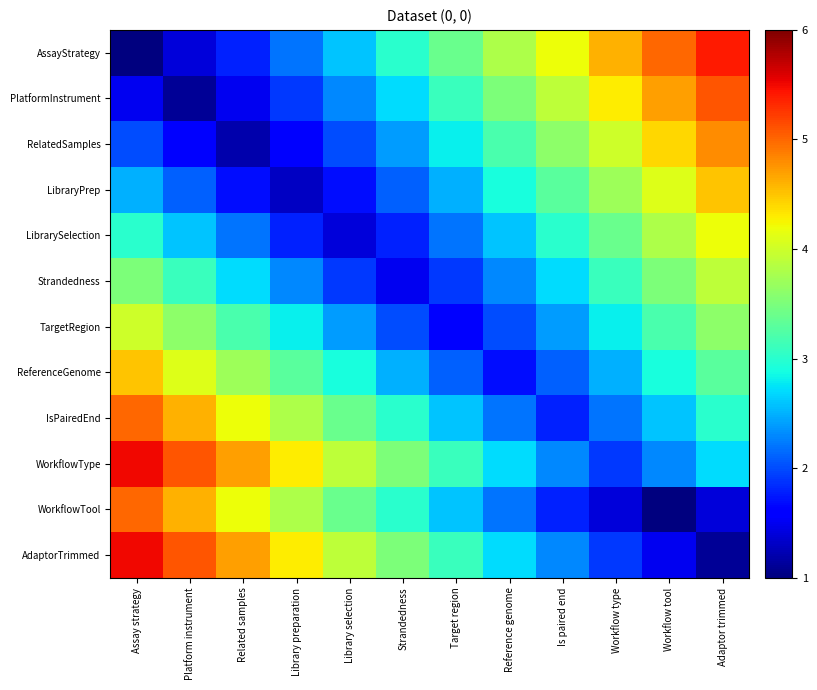

Reading left to right, what are all the values shown in this chart?

AssayStrategy: Assay strategy=1.0	Platform instrument=1.4	Related samples=1.8	Library preparation=2.2	Library selection=2.6	Strandedness=3.0	Target region=3.4	Reference genome=3.8	Is paired end=4.2	Workflow type=4.6	Workflow tool=5.0	Adaptor trimmed=5.4
PlatformInstrument: Assay strategy=1.5	Platform instrument=1.1	Related samples=1.5	Library preparation=1.9	Library selection=2.3	Strandedness=2.7	Target region=3.1	Reference genome=3.5	Is paired end=3.9	Workflow type=4.3	Workflow tool=4.7	Adaptor trimmed=5.1
RelatedSamples: Assay strategy=2.0	Platform instrument=1.6	Related samples=1.2	Library preparation=1.6	Library selection=2.0	Strandedness=2.4	Target region=2.8	Reference genome=3.2	Is paired end=3.6	Workflow type=4.0	Workflow tool=4.4	Adaptor trimmed=4.8
LibraryPrep: Assay strategy=2.5	Platform instrument=2.1	Related samples=1.7	Library preparation=1.3	Library selection=1.7	Strandedness=2.1	Target region=2.5	Reference genome=2.9	Is paired end=3.3	Workflow type=3.7	Workflow tool=4.1	Adaptor trimmed=4.5
LibrarySelection: Assay strategy=3.0	Platform instrument=2.6	Related samples=2.2	Library preparation=1.8	Library selection=1.4	Strandedness=1.8	Target region=2.2	Reference genome=2.6	Is paired end=3.0	Workflow type=3.4	Workflow tool=3.8	Adaptor trimmed=4.2
Strandedness: Assay strategy=3.5	Platform instrument=3.1	Related samples=2.7	Library preparation=2.3	Library selection=1.9	Strandedness=1.5	Target region=1.9	Reference genome=2.3	Is paired end=2.7	Workflow type=3.1	Workflow tool=3.5	Adaptor trimmed=3.9
TargetRegion: Assay strategy=4.0	Platform instrument=3.6	Related samples=3.2	Library preparation=2.8	Library selection=2.4	Strandedness=2.0	Target region=1.6	Reference genome=2.0	Is paired end=2.4	Workflow type=2.8	Workflow tool=3.2	Adaptor trimmed=3.6
ReferenceGenome: Assay strategy=4.5	Platform instrument=4.1	Related samples=3.7	Library preparation=3.3	Library selection=2.9	Strandedness=2.5	Target region=2.1	Reference genome=1.7	Is paired end=2.1	Workflow type=2.5	Workflow tool=2.9	Adaptor trimmed=3.3
IsPairedEnd: Assay strategy=5.0	Platform instrument=4.6	Related samples=4.2	Library preparation=3.8	Library selection=3.4	Strandedness=3.0	Target region=2.6	Reference genome=2.2	Is paired end=1.8	Workflow type=2.2	Workflow tool=2.6	Adaptor trimmed=3.0
WorkflowType: Assay strategy=5.5	Platform instrument=5.1	Related samples=4.7	Library preparation=4.3	Library selection=3.9	Strandedness=3.5	Target region=3.1	Reference genome=2.7	Is paired end=2.3	Workflow type=1.9	Workflow tool=2.3	Adaptor trimmed=2.7
WorkflowTool: Assay strategy=5.0	Platform instrument=4.6	Related samples=4.2	Library preparation=3.8	Library selection=3.4	Strandedness=3.0	Target region=2.6	Reference genome=2.2	Is paired end=1.8	Workflow type=1.4	Workflow tool=1.0	Adaptor trimmed=1.4
AdaptorTrimmed: Assay strategy=5.5	Platform instrument=5.1	Related samples=4.7	Library preparation=4.3	Library selection=3.9	Strandedness=3.5	Target region=3.1	Reference genome=2.7	Is paired end=2.3	Workflow type=1.9	Workflow tool=1.5	Adaptor trimmed=1.1